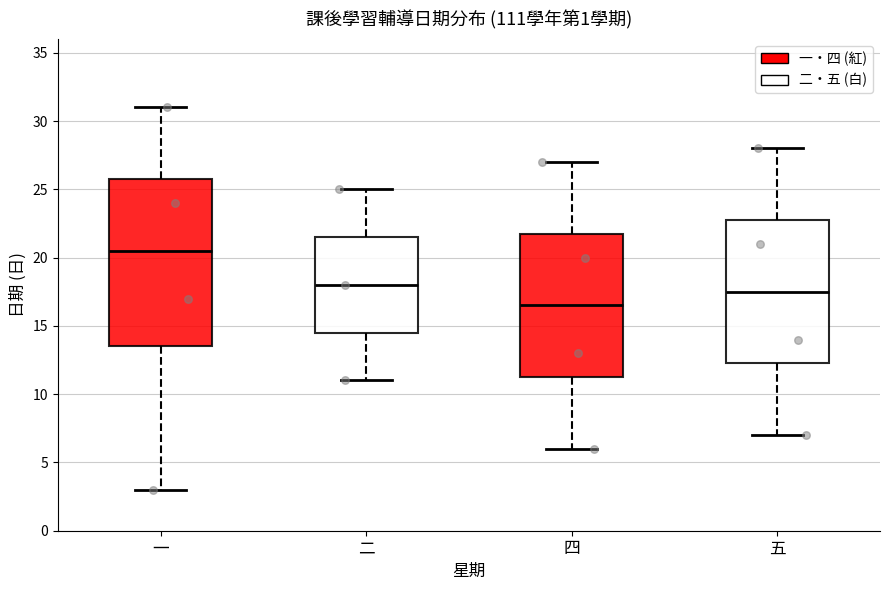

Where does the lower whisker of the box for 四 end on the y-axis? The values are not printed on the chart, so give them approximately, as read against the axis.

6.0